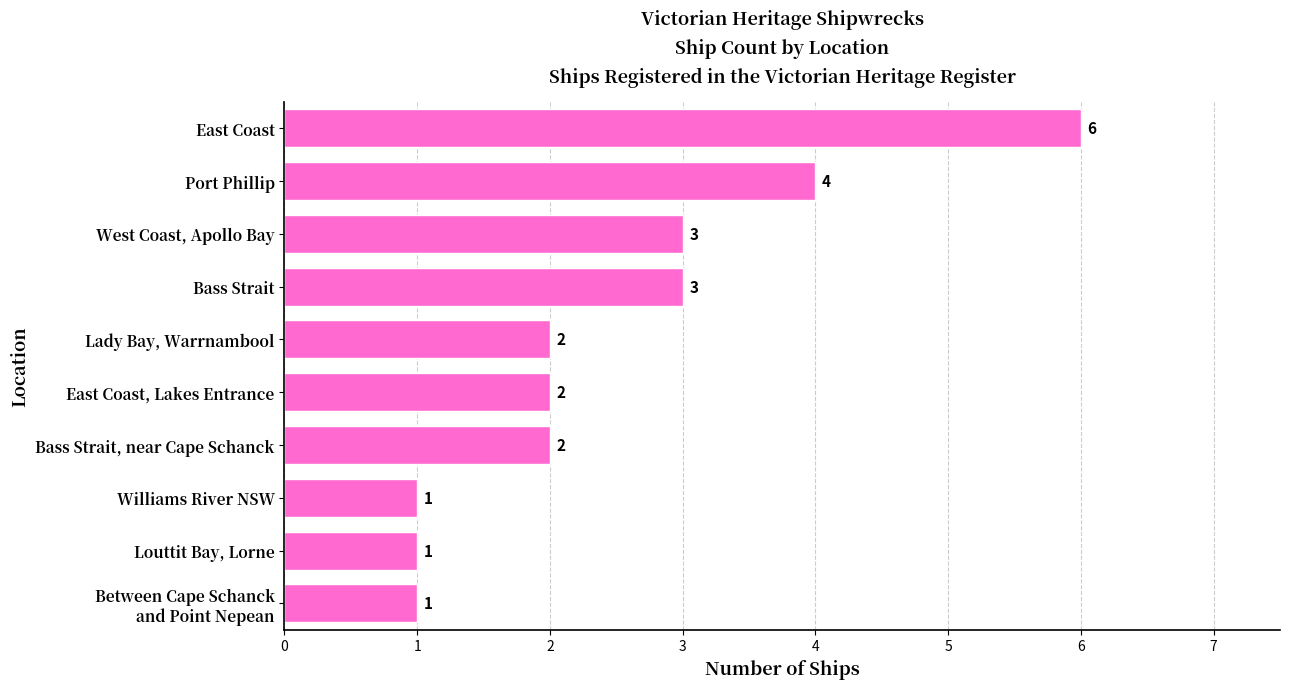

What is the sum of all values?

25